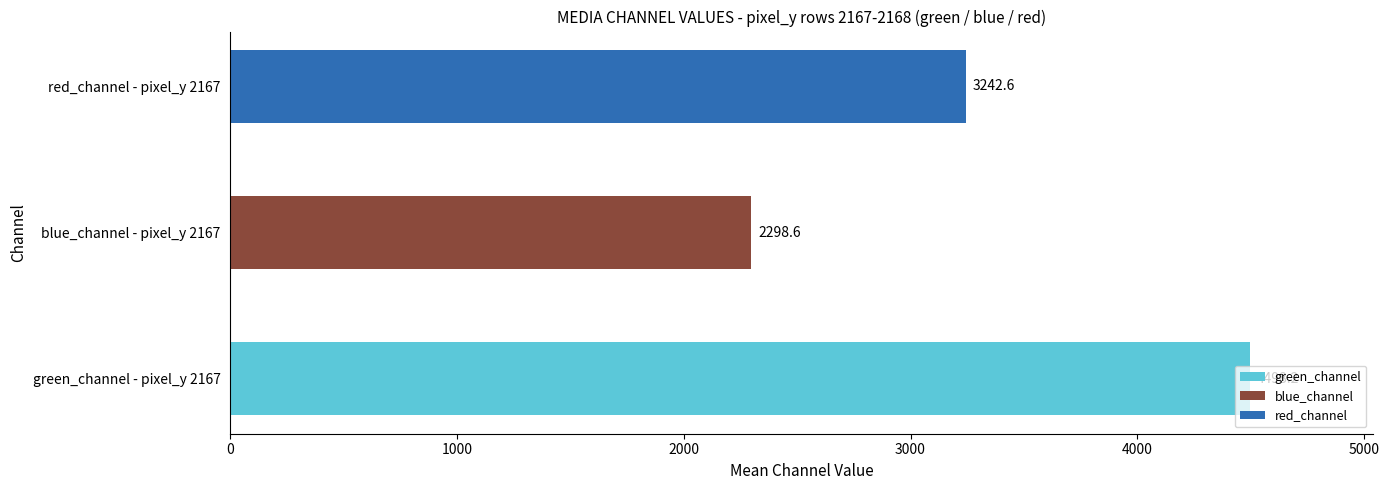

Between green_channel - pixel_y 2167 and red_channel - pixel_y 2167, which is larger?

green_channel - pixel_y 2167